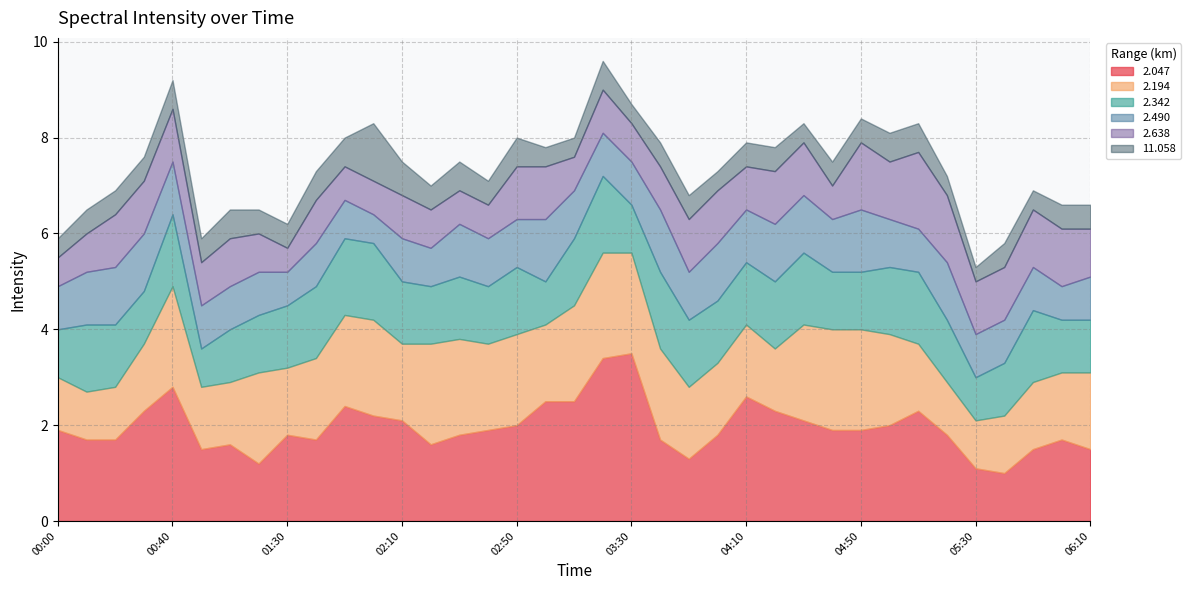

What is the total value across all series at 00:50?

5.9